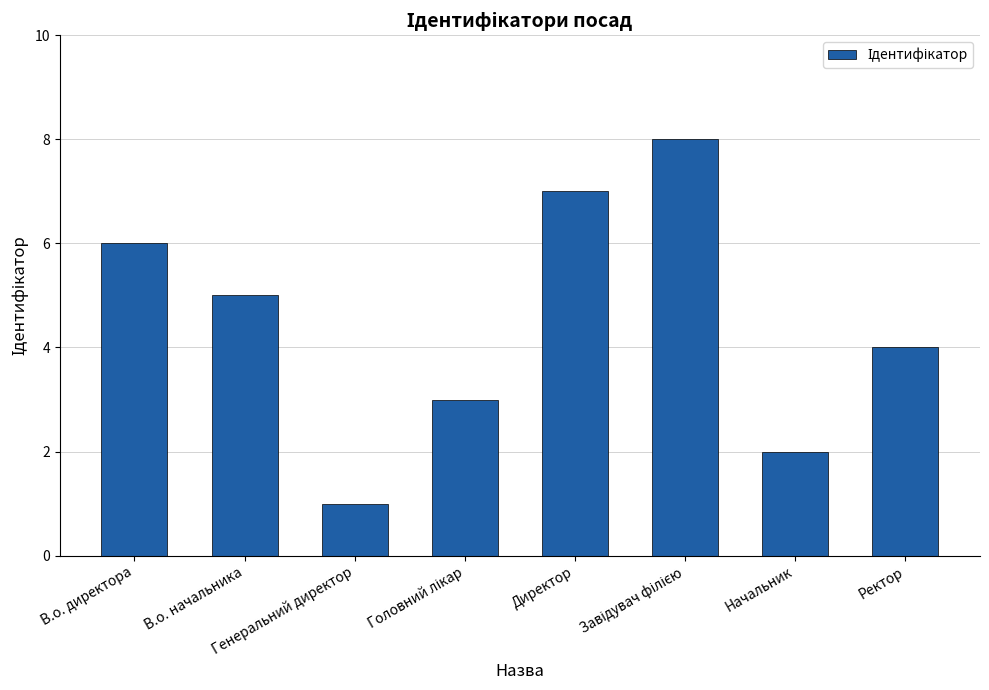

Which category has the lowest value across all series?

Генеральний директор